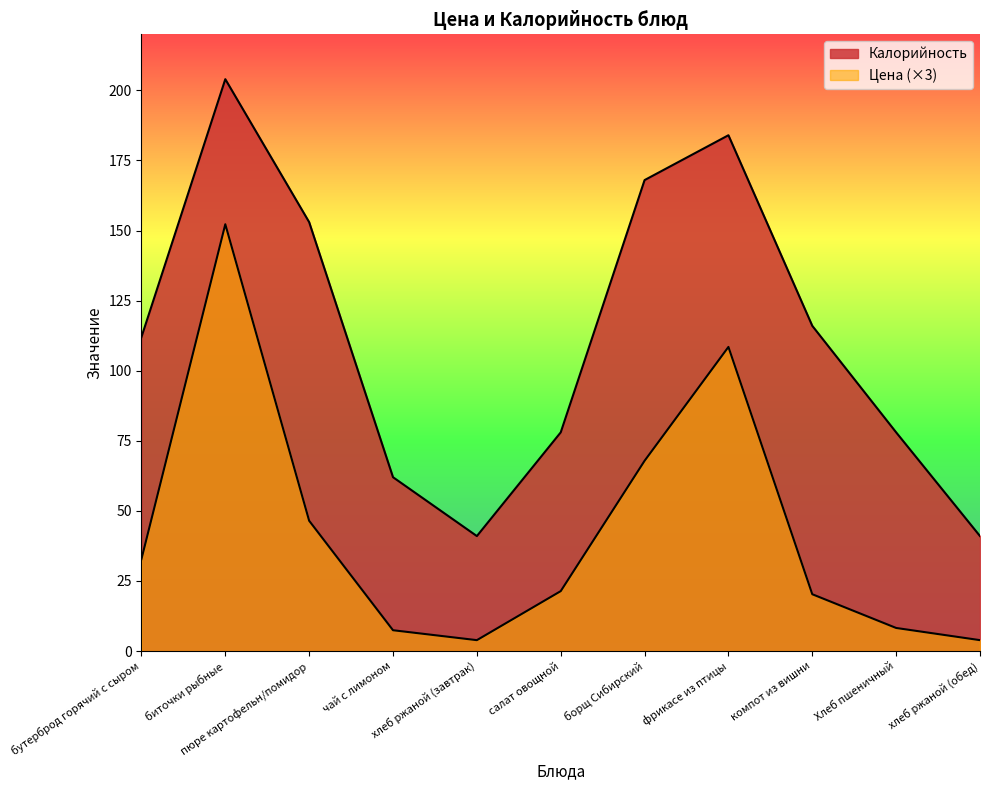

What is the spread (max minus min) of values at бутерброд горячий с сыром?

79.2